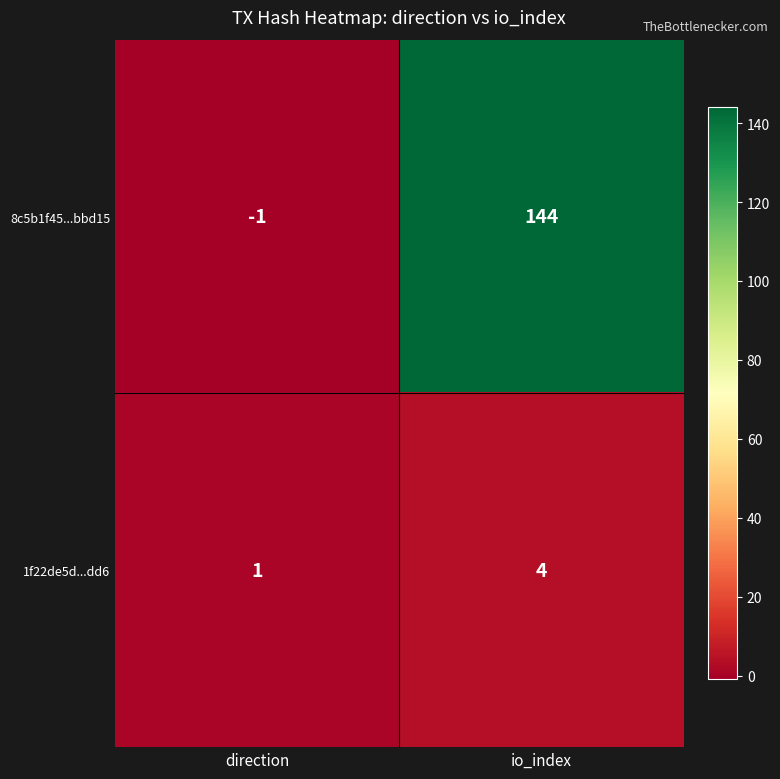

Count the number of data series in this chart.

2